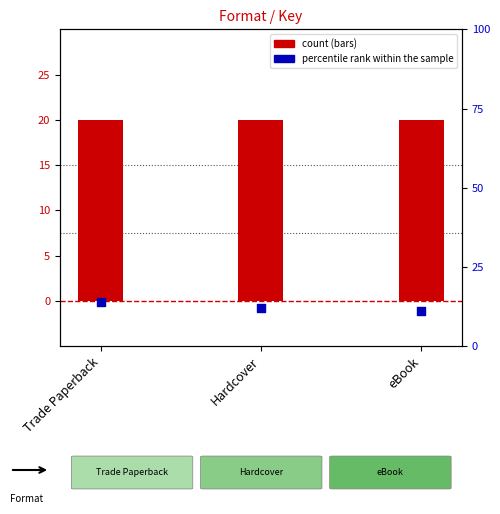

Which series has the largest Y range (max minus min)?

percentile rank within the sample